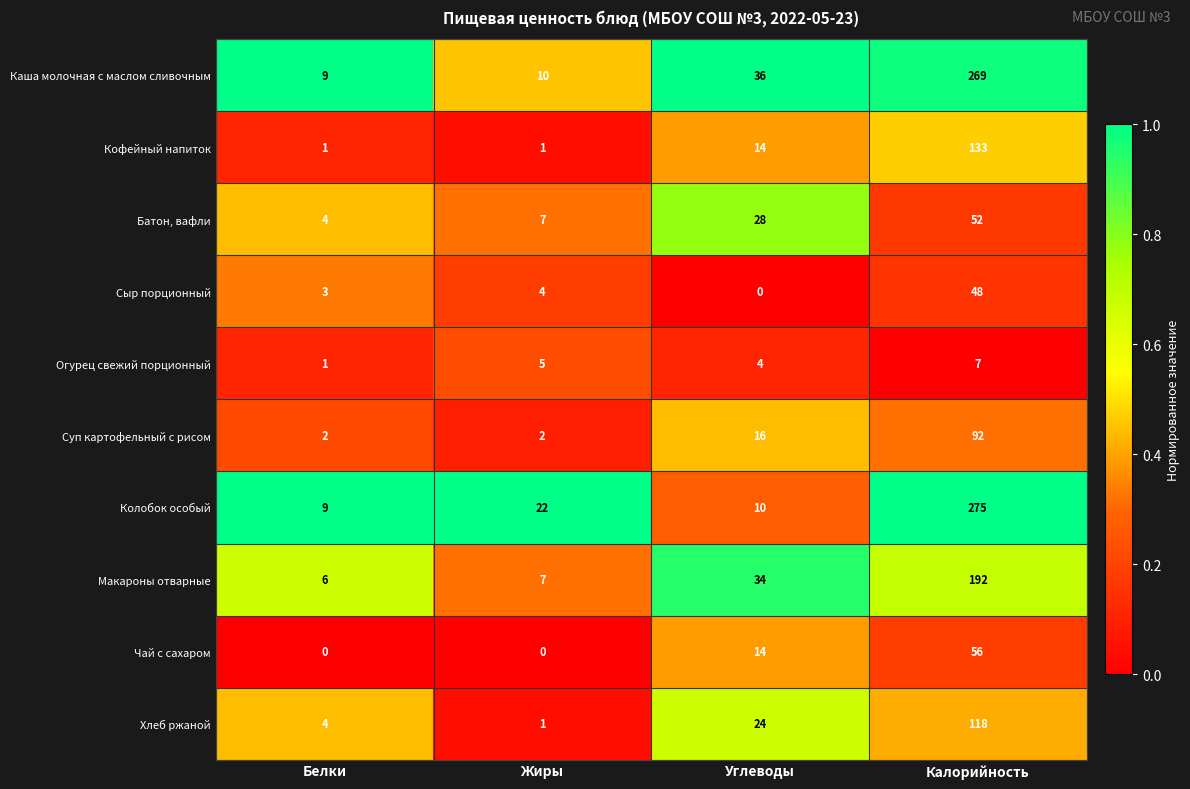

At which category is the sum across all series the highest?

Калорийность